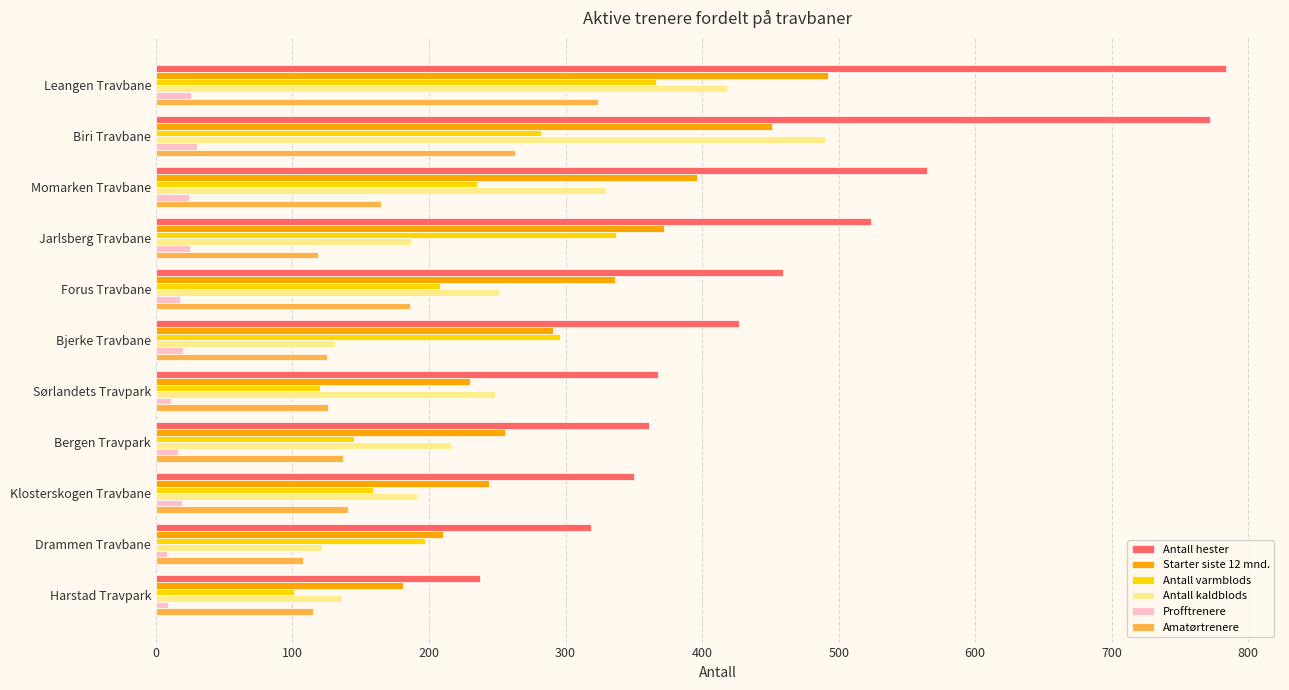

What is the difference between the highest and lowest values at Momarken Travbane?

541